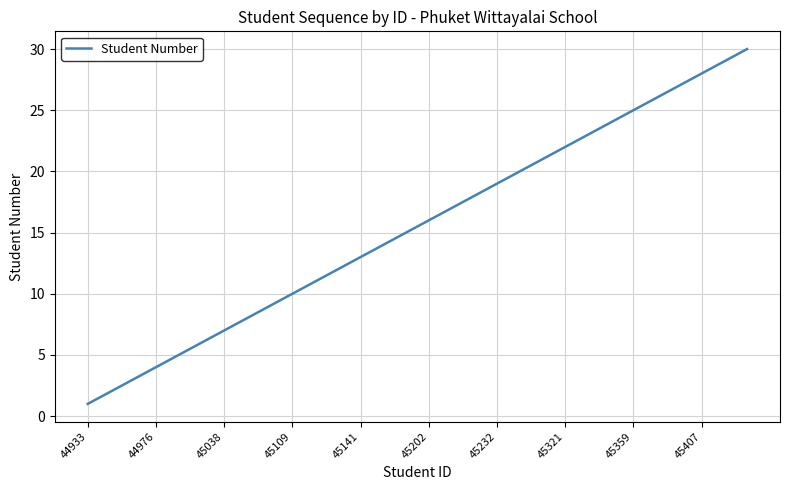

What is the greatest value displayed?

30